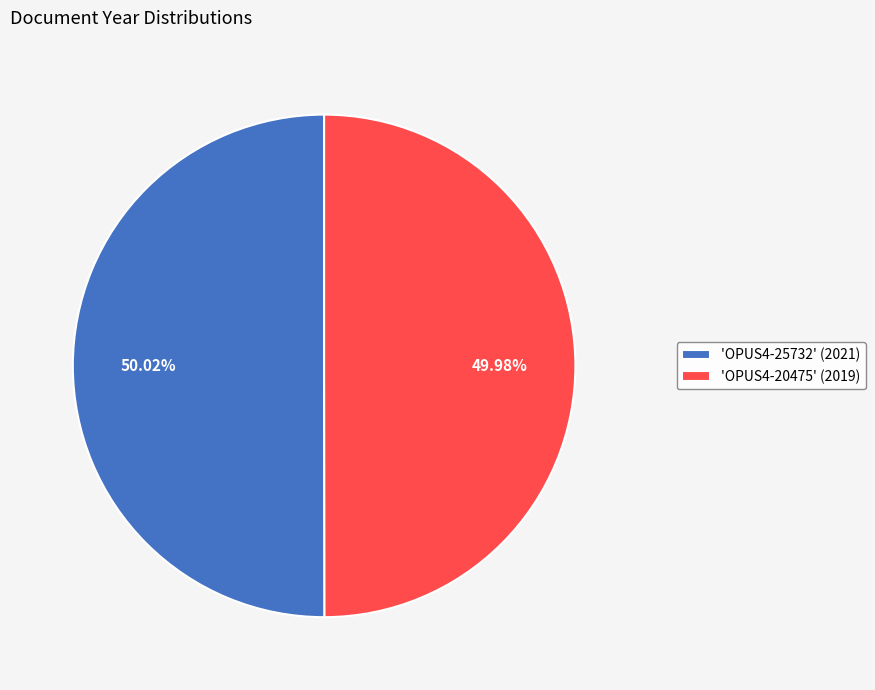

Is the sum of 'OPUS4-20475' (2019) and 'OPUS4-25732' (2021) greater than half?

Yes